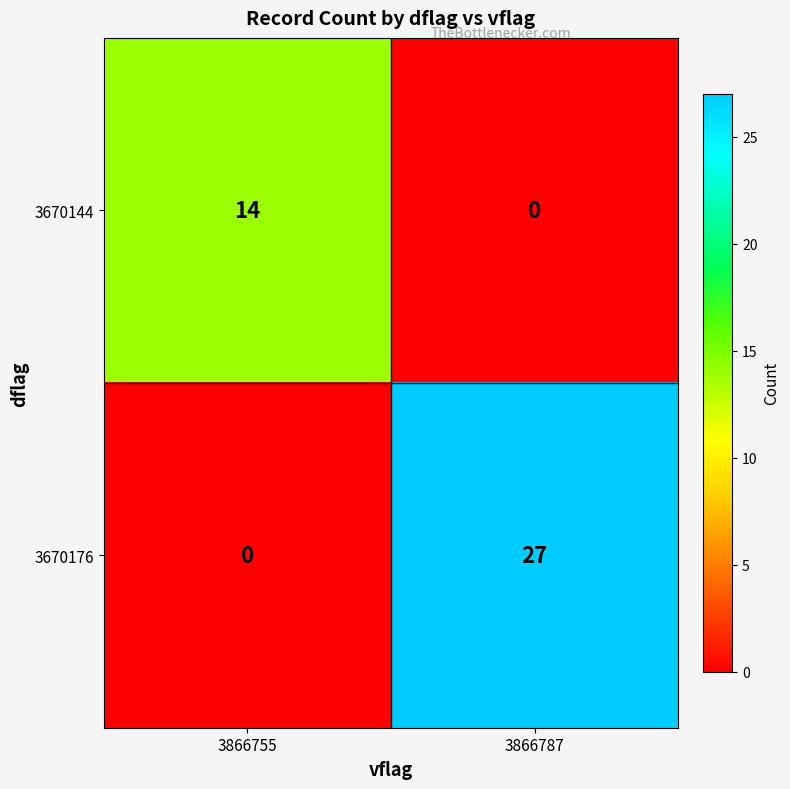

What is the difference between the highest and lowest values at 3866787?

27